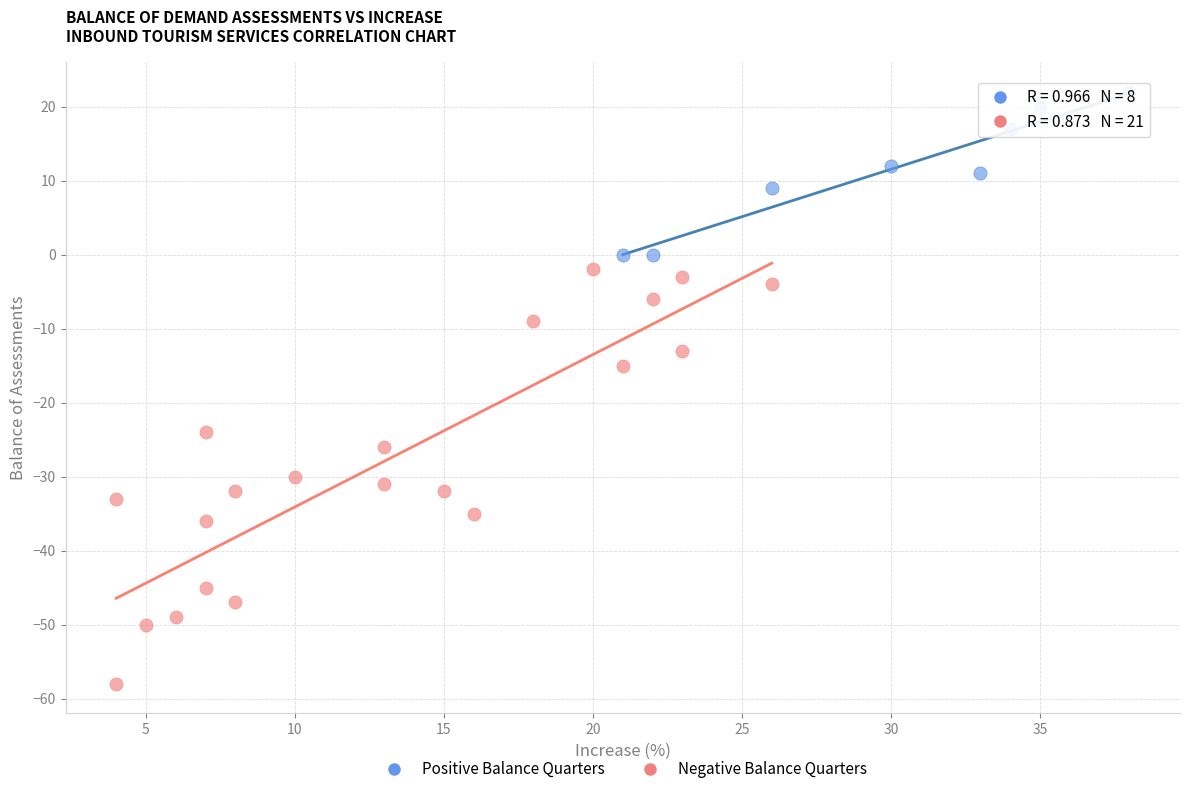

Which series contains the highest Y value?

Positive Balance Quarters